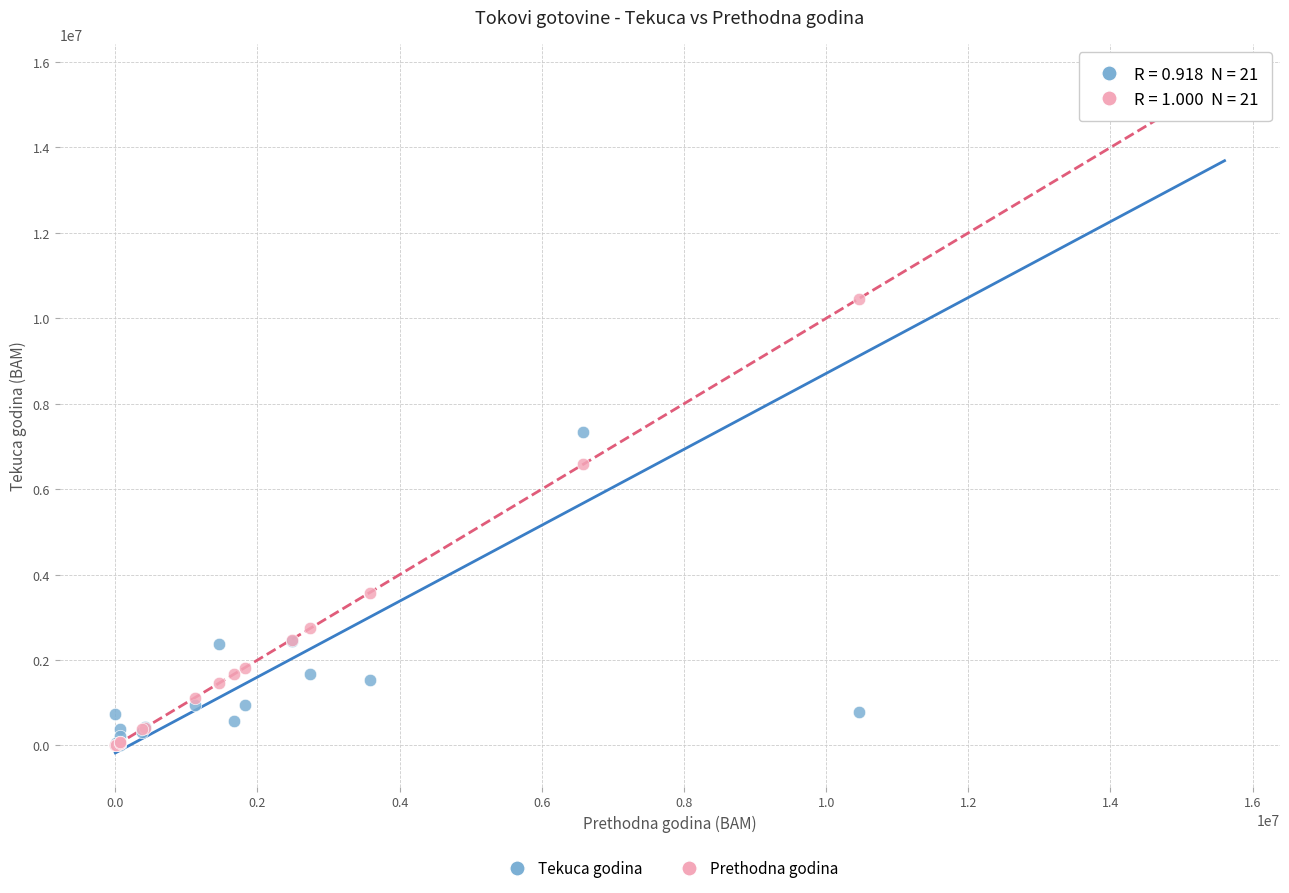

Across all series, what Y value is closest to 7817578?

7341231.3